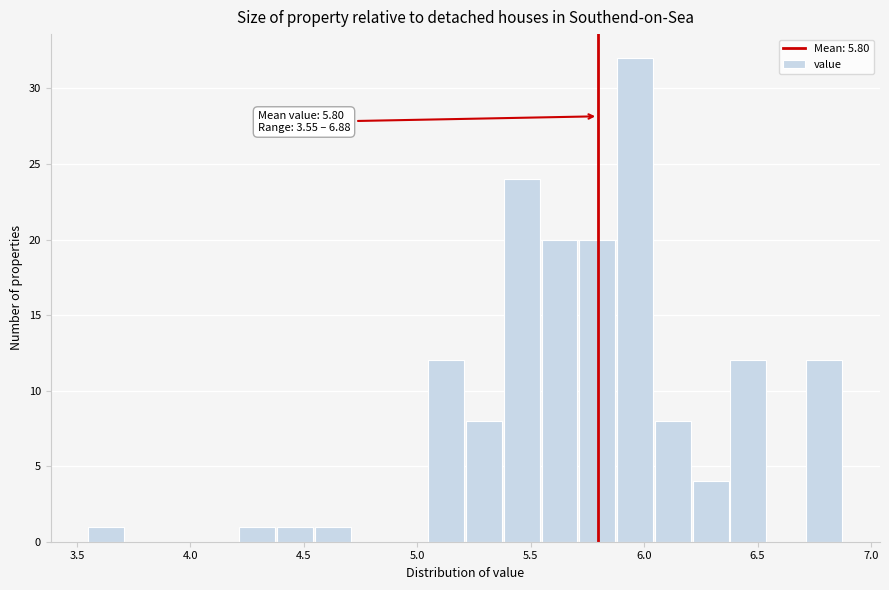

Read against the x-axis, roughly where is the centre of the tallest bar?

5.95